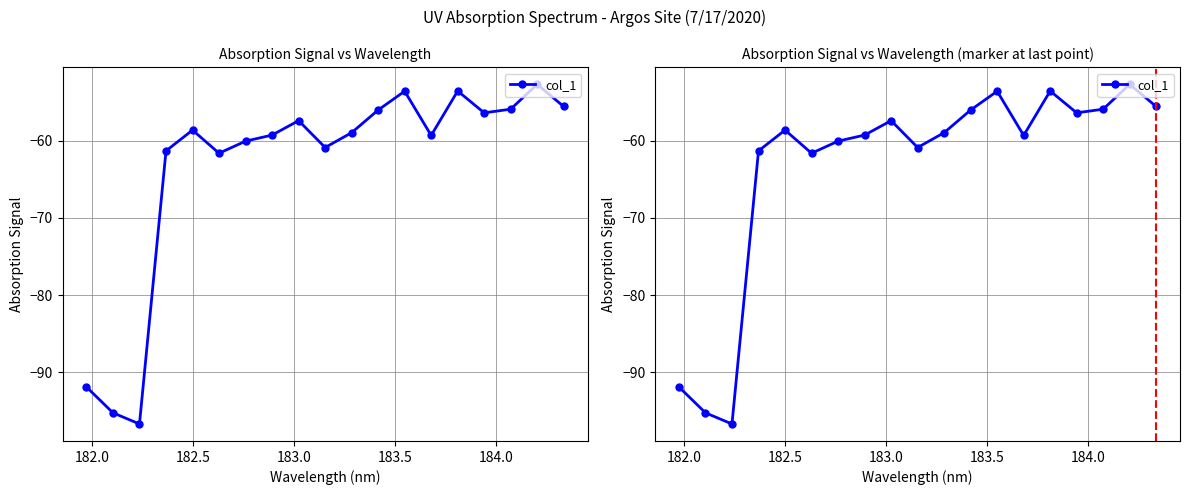

Reading left to right, transcribe all the data shown in this chart.

-91.9	-95.3	-96.7	-61.3	-58.6	-61.6	-60.0	-59.2	-57.4	-60.9	-58.9	-56.0	-53.6	-59.3	-53.5	-56.4	-55.9	-52.7	-55.5